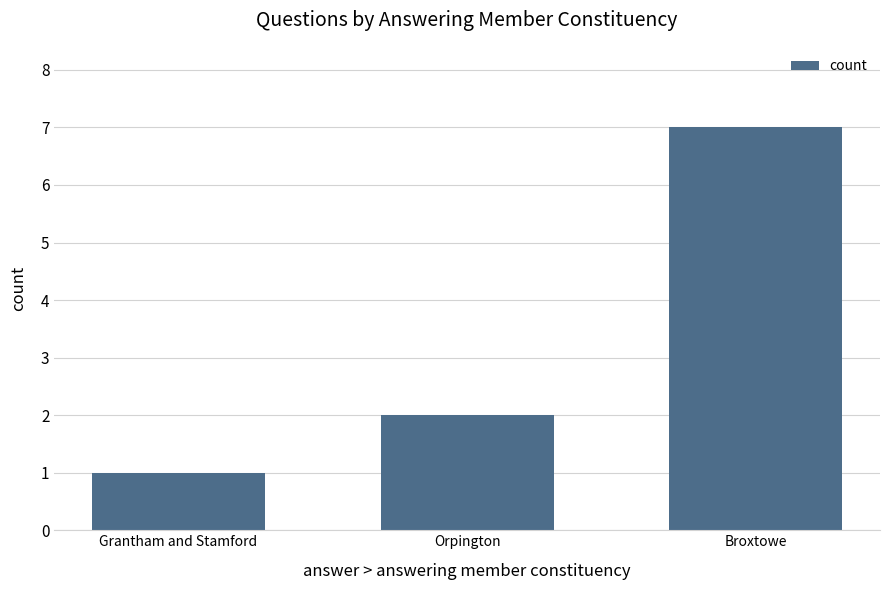

How many values are below 2?

1